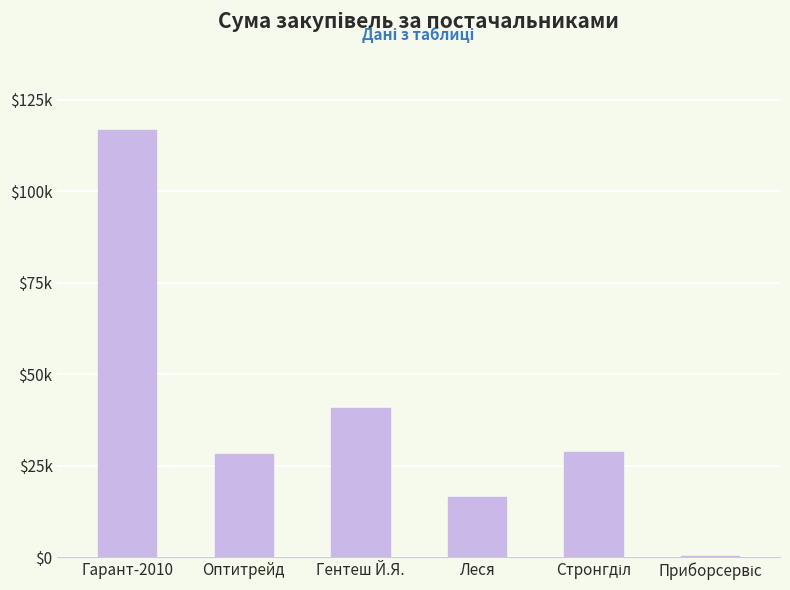

Rank the categories by value from lowest to highest.

Приборсервіс, Леся, Оптитрейд, Стронгділ, Гентеш Й.Я., Гарант-2010